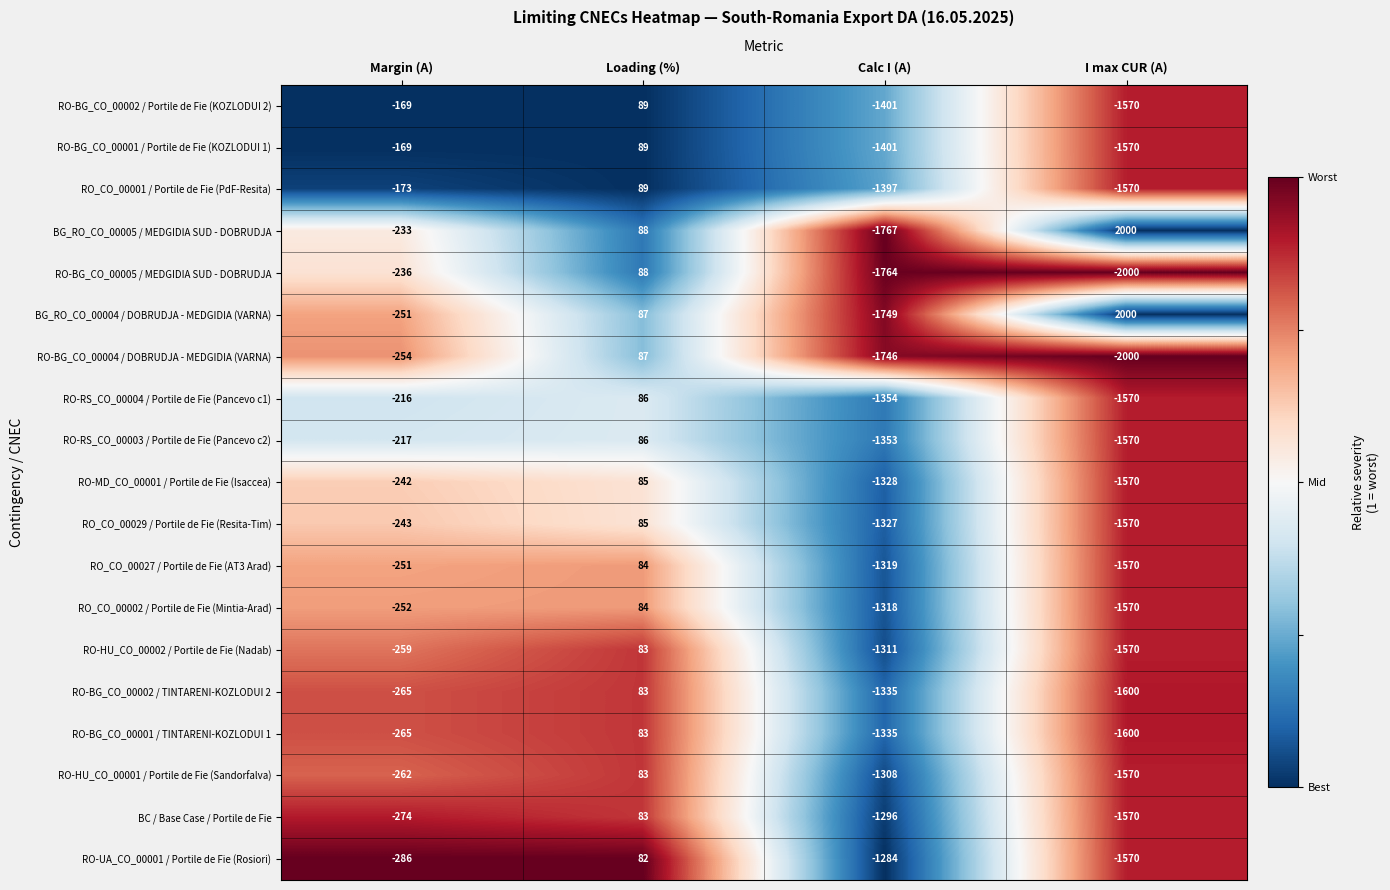

Which category has the highest value in the RO-BG_CO_00005 / MEDGIDIA SUD - DOBRUDJA series?

Loading (%)